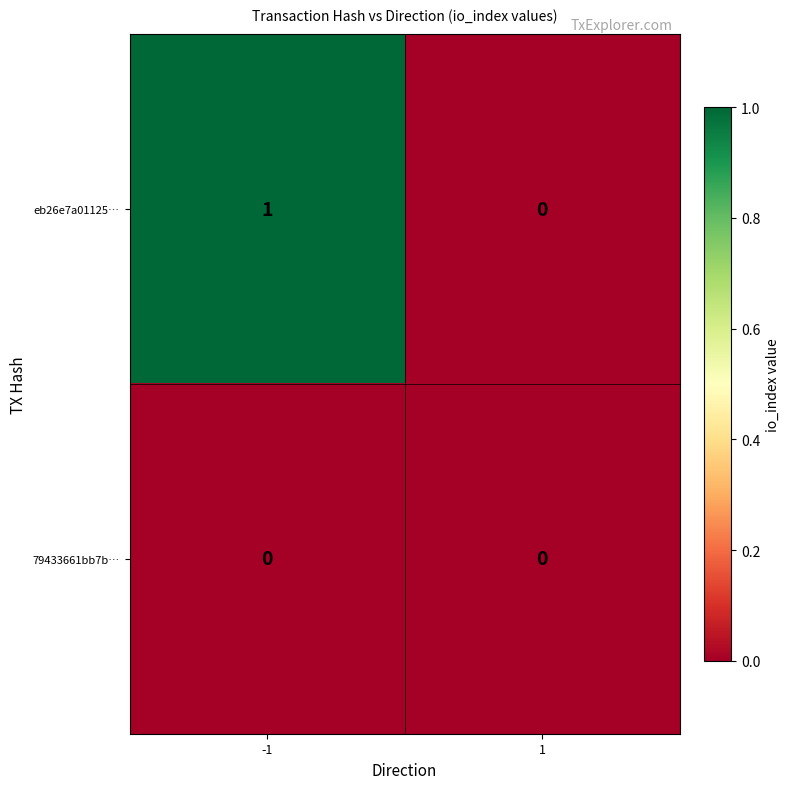

Which series has the widest spread of values?

eb26e7a01125…